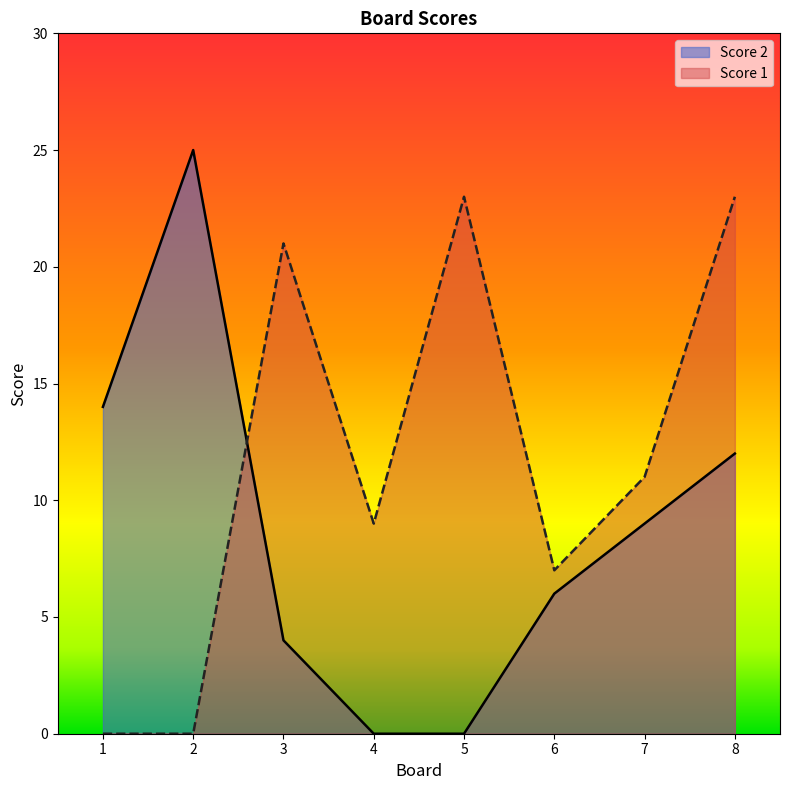

Which series ends up on top after the final intersection of Score 2 and Score 1?

Score 1